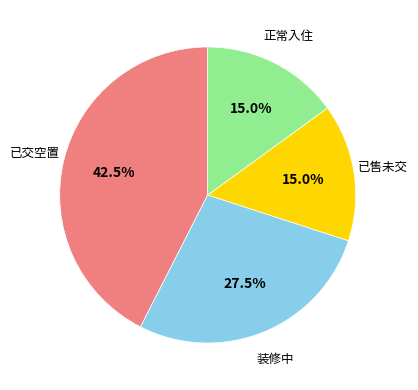

Is there a majority slice in this chart?

No